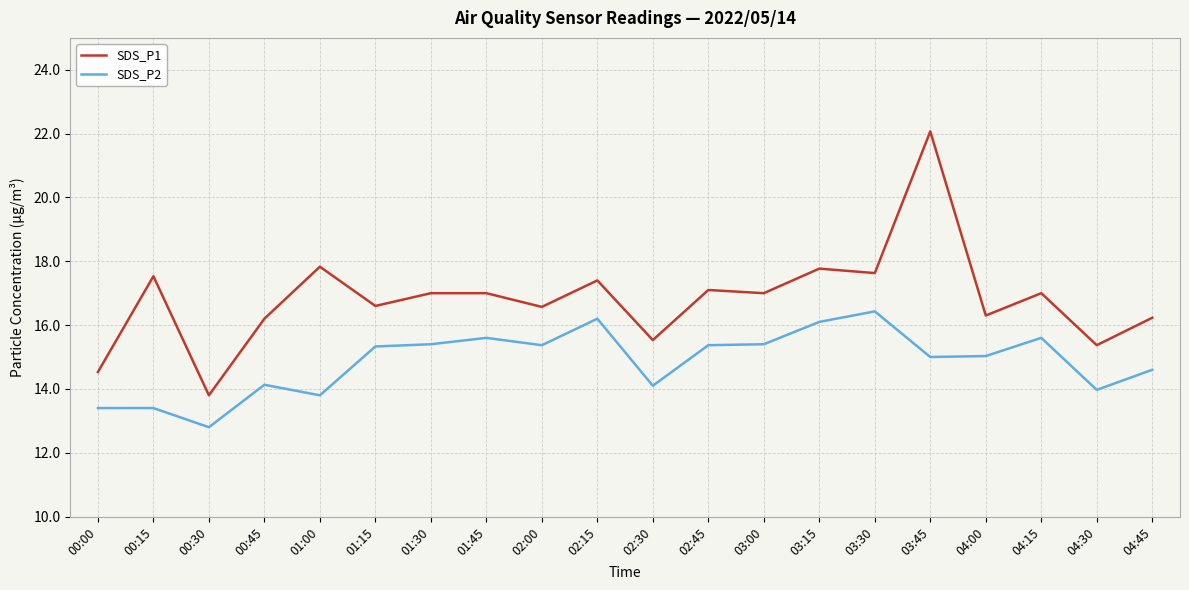

What is the difference between the SDS_P2 values at 01:30 and 02:30?

1.3